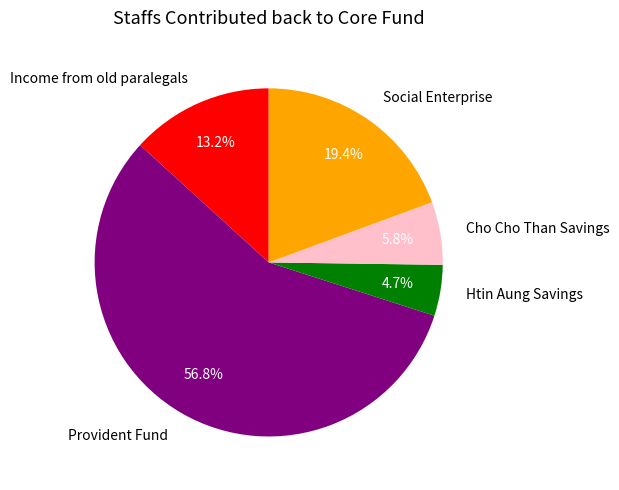

Which has a higher value, Htin Aung Savings or Social Enterprise?

Social Enterprise